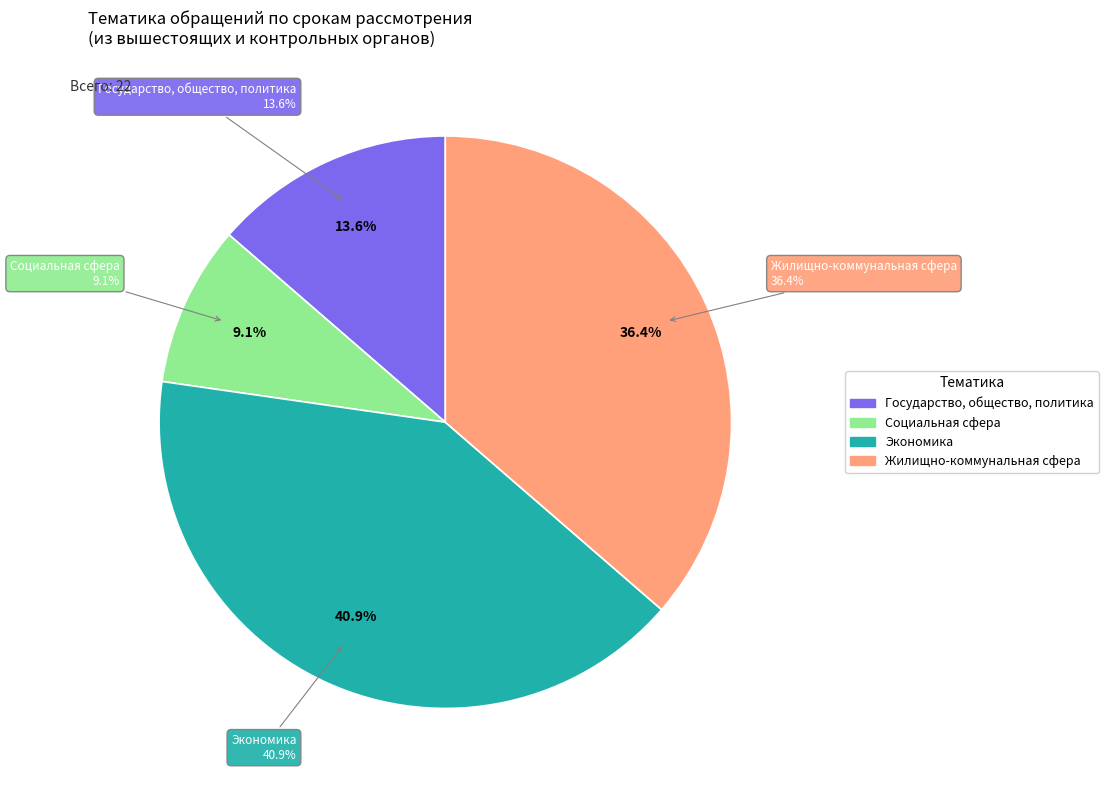

Count the number of slices in the pie.

5